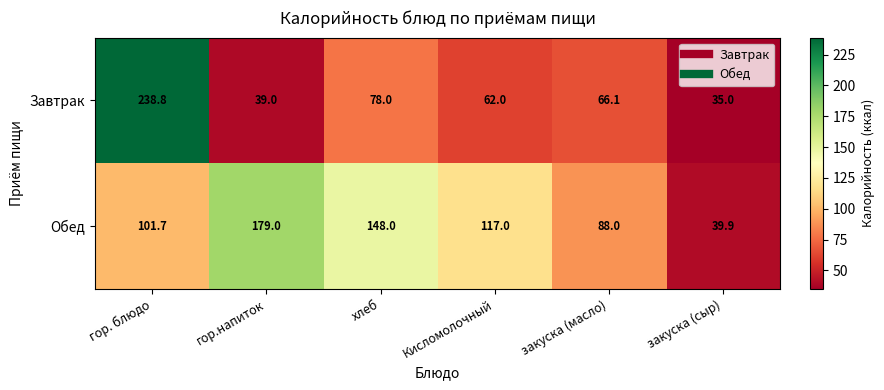

Rank the series by their average value, from highest to lowest.

Обед, Завтрак